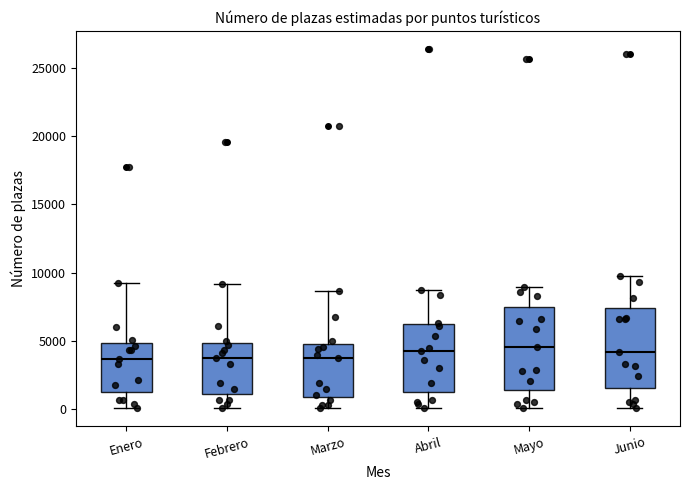

Reading left to right, transcribe this box plot: for each box, give where its median line is, the range the box spans, and where its two whiskers end, as read against the y-axis. The values are not printed on the chart, so give them approximately, as read against the axis.

Enero: median 3500, box 1000 to 5000, whiskers 0 to 9500
Febrero: median 3500, box 1000 to 5000, whiskers 0 to 9000
Marzo: median 4000, box 1000 to 5000, whiskers 0 to 8500
Abril: median 4000, box 1500 to 6000, whiskers 0 to 9000
Mayo: median 4500, box 1500 to 7500, whiskers 0 to 9000
Junio: median 4000, box 1500 to 7500, whiskers 0 to 9500